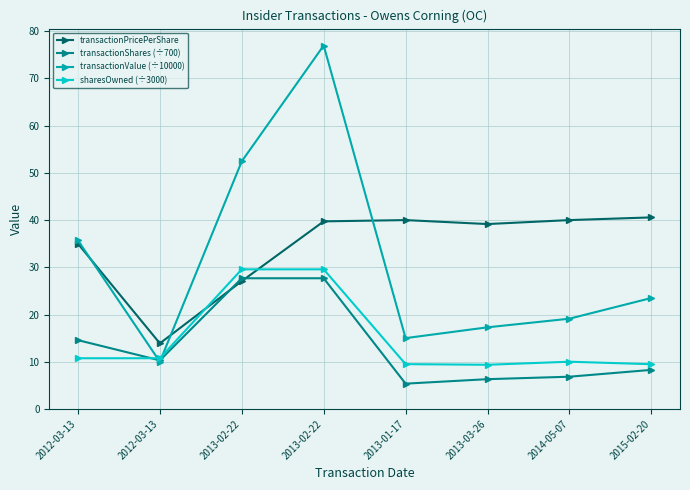

How many data points in transactionValue (÷10000) are above 23?

4